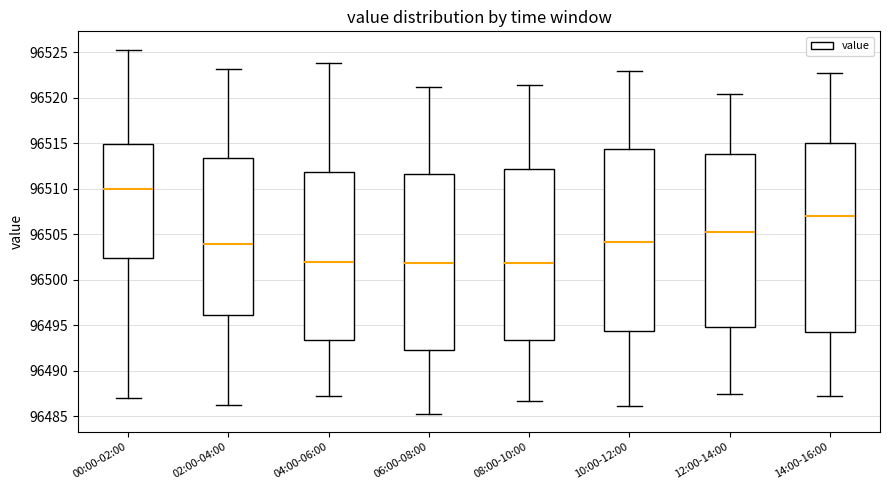

Reading left to right, read every box against the y-axis: the position of its median line, the range the box covers, and the ends of its whiskers. The values are not printed on the chart, so give them approximately, as read against the axis.

00:00-02:00: median 96510.0, box 96502.5 to 96515.0, whiskers 96487.0 to 96525.5
02:00-04:00: median 96504.0, box 96496.0 to 96513.5, whiskers 96486.0 to 96523.0
04:00-06:00: median 96502.0, box 96493.5 to 96512.0, whiskers 96487.0 to 96524.0
06:00-08:00: median 96502.0, box 96492.5 to 96511.5, whiskers 96485.5 to 96521.0
08:00-10:00: median 96502.0, box 96493.5 to 96512.0, whiskers 96486.5 to 96521.5
10:00-12:00: median 96504.0, box 96494.5 to 96514.5, whiskers 96486.0 to 96523.0
12:00-14:00: median 96505.5, box 96495.0 to 96514.0, whiskers 96487.5 to 96520.5
14:00-16:00: median 96507.0, box 96494.5 to 96515.0, whiskers 96487.0 to 96522.5